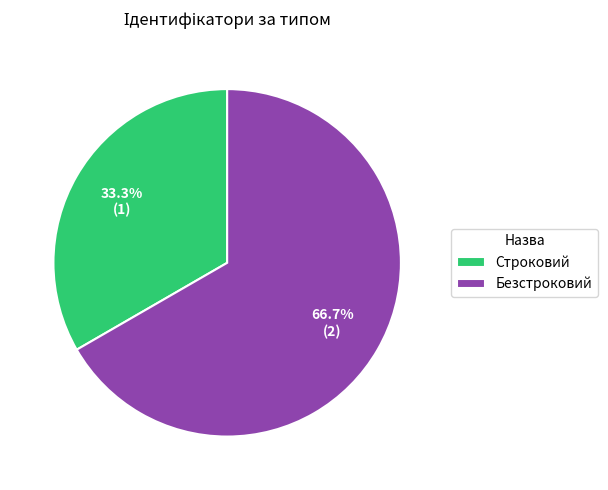

Does Строковий account for over 50% of the chart?

No